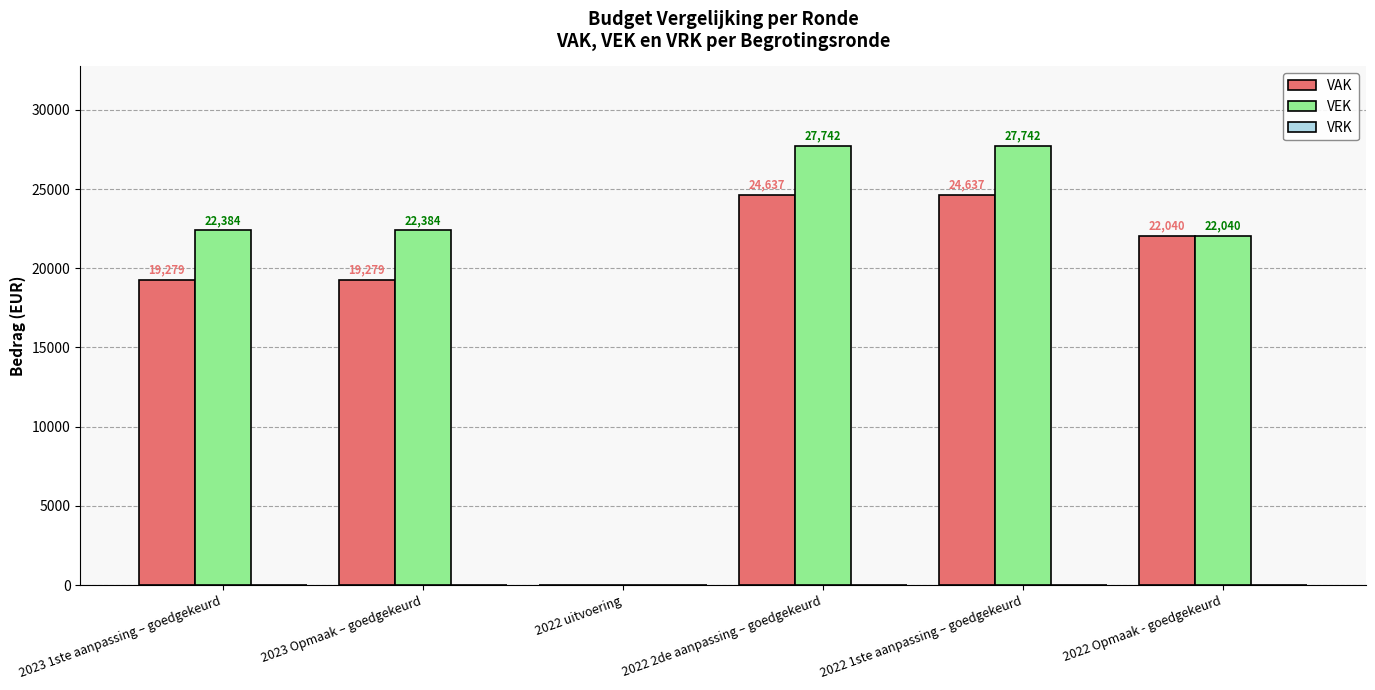

What is the sum of all VAK values?

109872